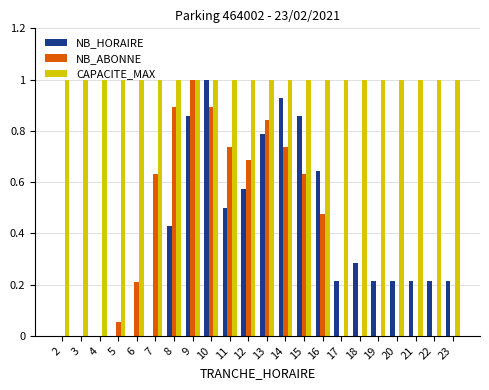

Which series changed the most between 7 and 9?

NB_HORAIRE